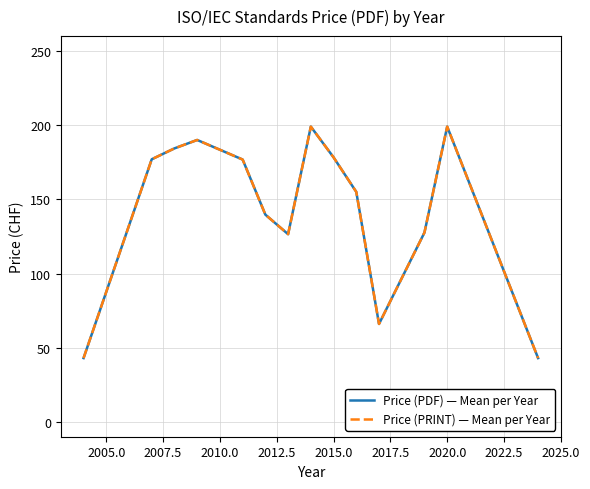

Does the chart have visible grid lines?

Yes